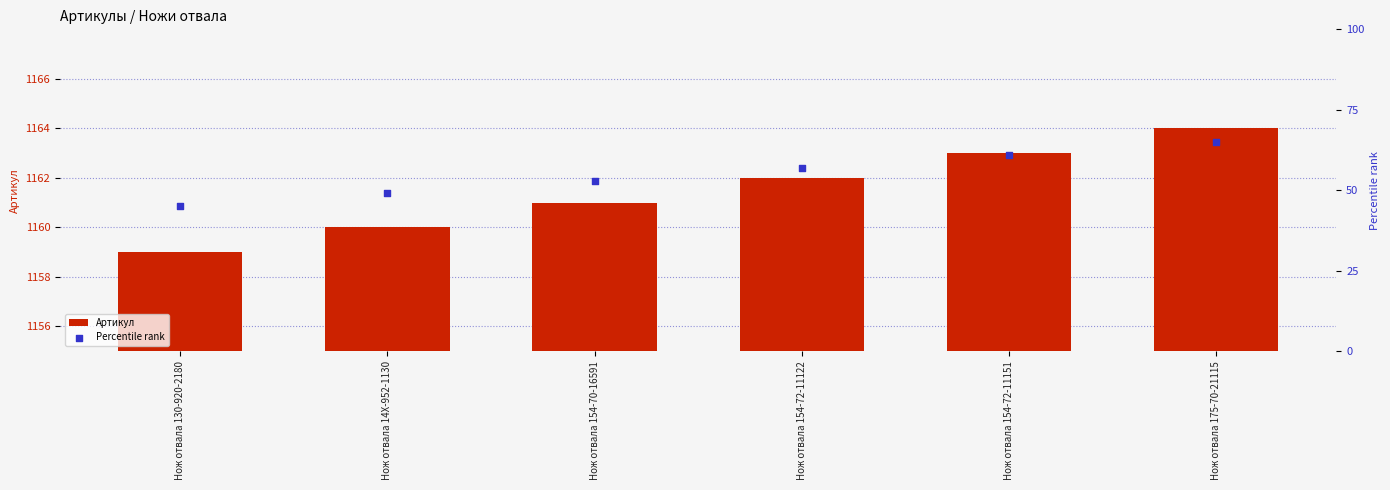

What are all the series names shown in the legend?

Артикул, Percentile rank